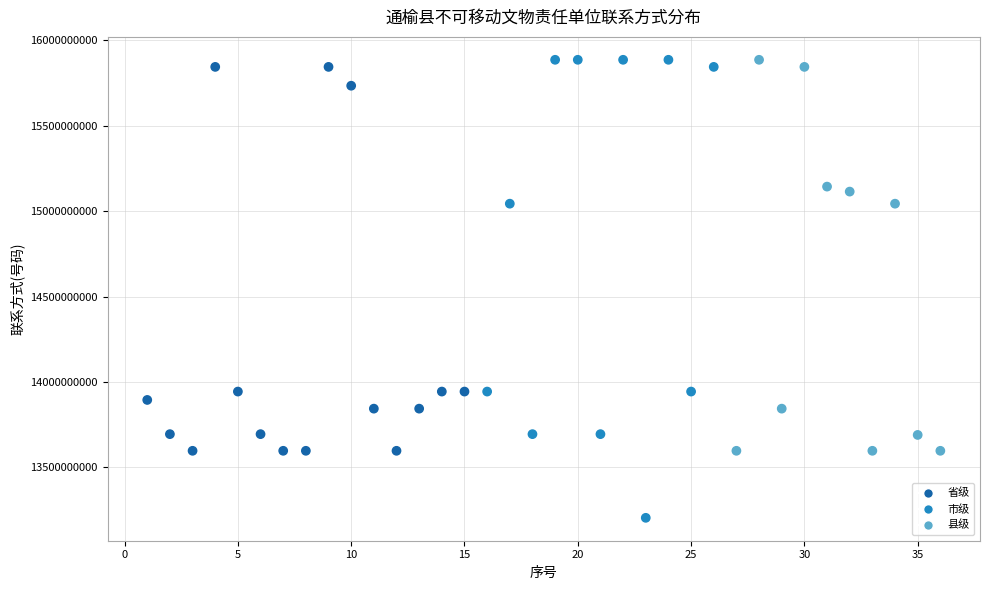

What is the range of X values (max minus min)?

35